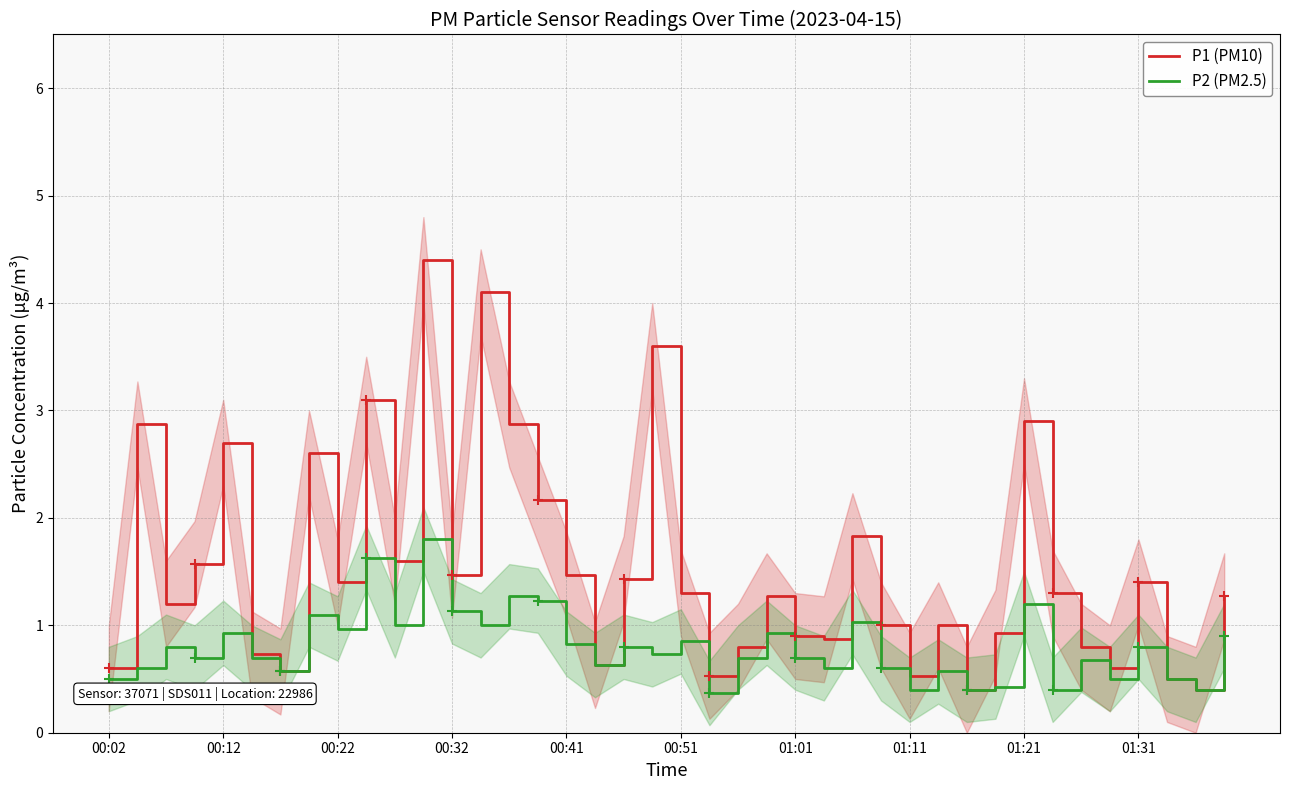

True or false: P1 (PM10) has more than 2 points higher than both neighbors.

True